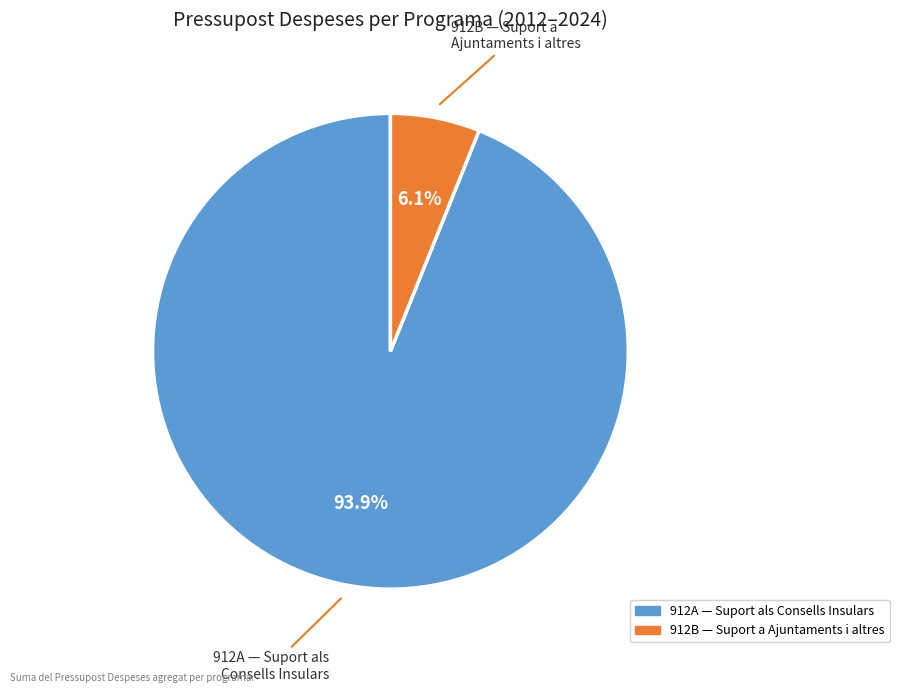

Is there a majority slice in this chart?

Yes